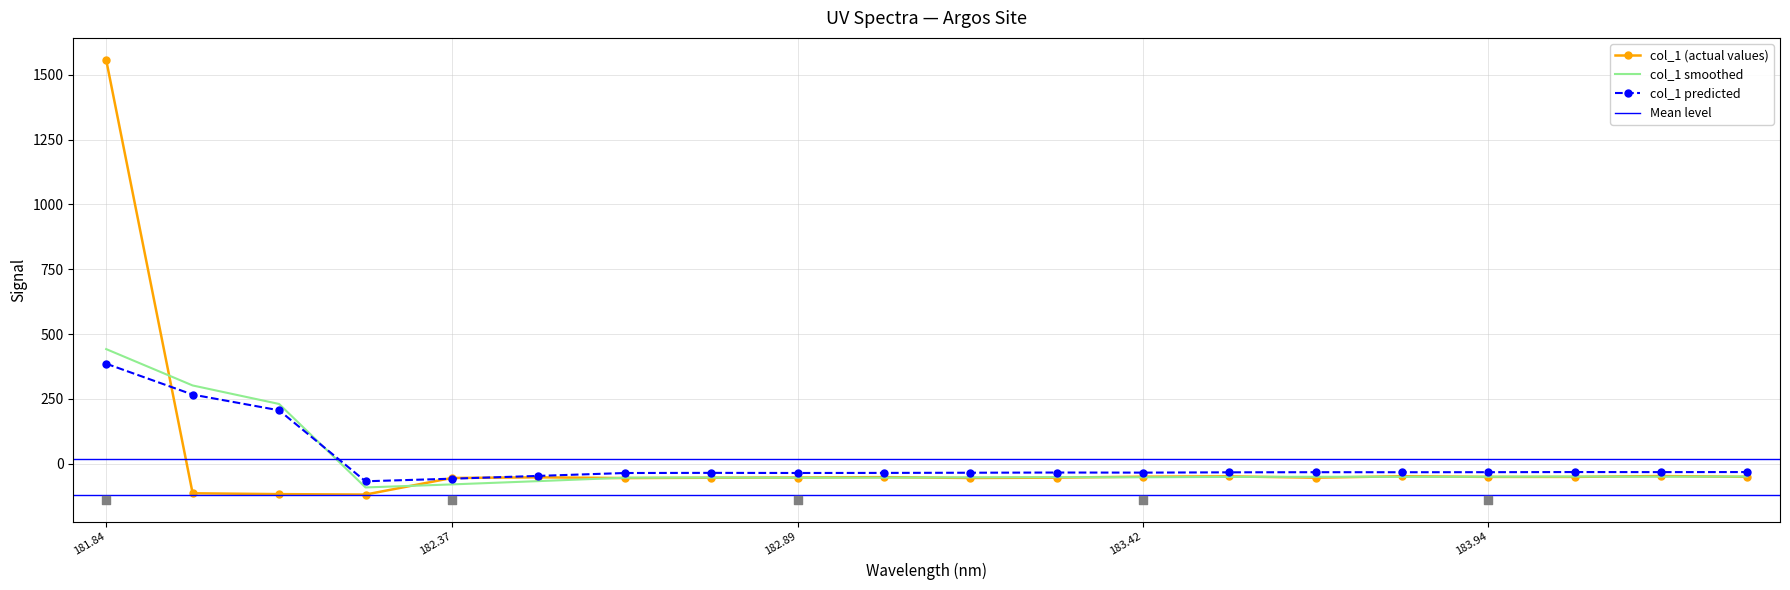

What is the minimum value for col_1 predicted?

-68.3